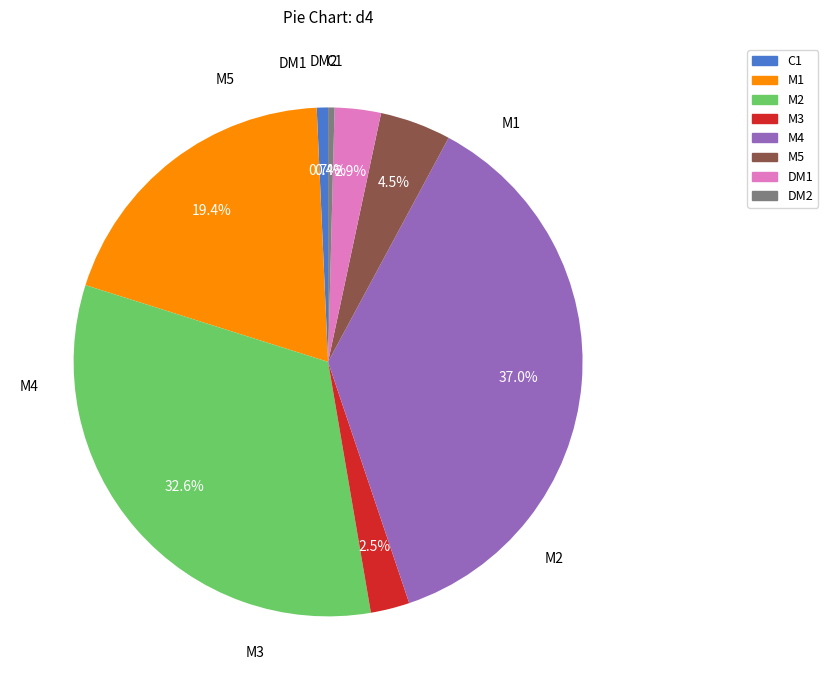

How many slices are in this pie chart?

8